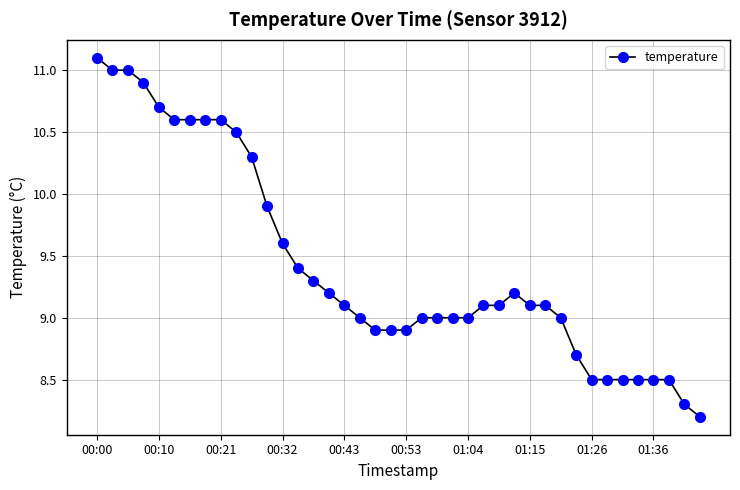

How many distinct data groups are displayed?

1